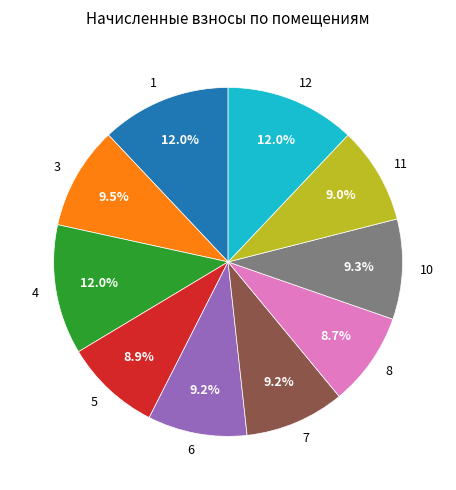

Approximately how many times larger is the value at 5 compared to 3?

0.9